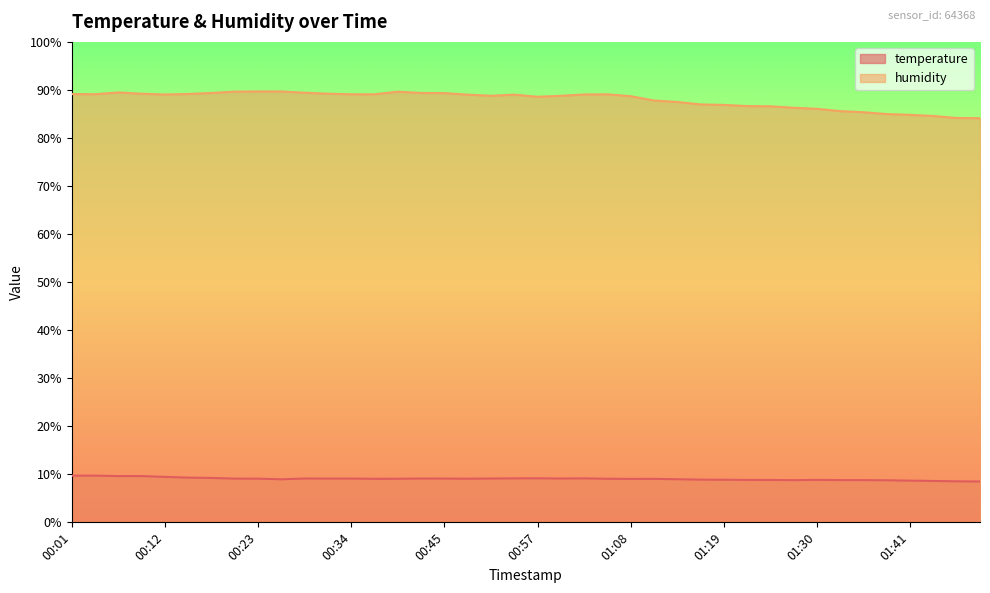

Reading right to left, transcribe all the data shown in this chart.

temperature: 8.5	8.5	8.6	8.7	8.8	8.8	8.8	8.8	8.8	8.8	8.8	8.9	8.9	9.0	9.1	9.0	9.1	9.2	9.1	9.2	9.2	9.1	9.1	9.1	9.1	9.1	9.1	9.1	9.1	9.1	9.0	9.1	9.1	9.2	9.3	9.5	9.6	9.6	9.7	9.7
humidity: 84.1	84.2	84.6	84.8	85.0	85.4	85.6	86.1	86.3	86.6	86.6	86.9	87.0	87.5	87.8	88.7	89.1	89.1	88.8	88.6	89.0	88.8	89.0	89.3	89.4	89.6	89.1	89.1	89.2	89.4	89.7	89.7	89.7	89.4	89.2	89.0	89.2	89.5	89.1	89.1